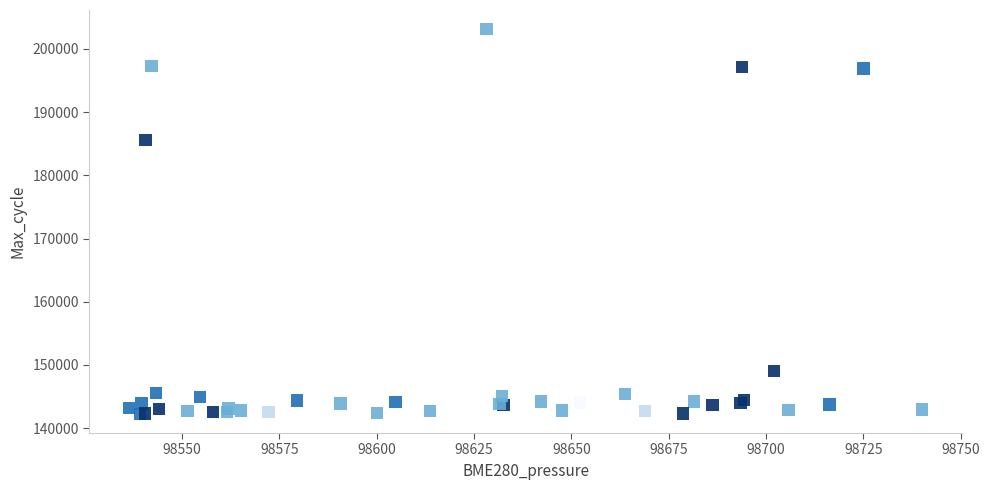

What Y value in the scatter plot is closest to 172694?

185558